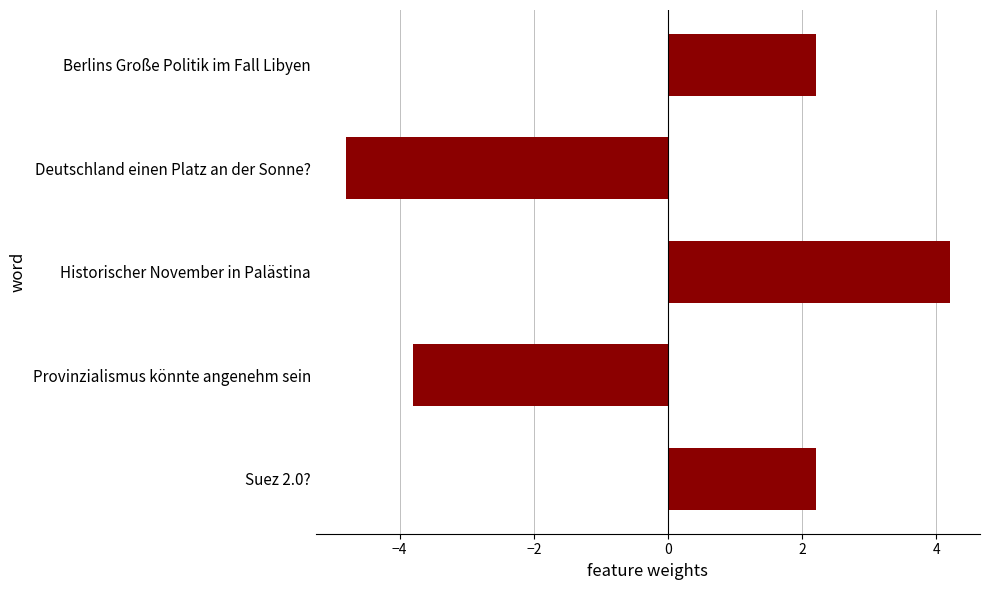

True or false: the data shows -1.8 at Provinzialismus könnte angenehm sein.

False